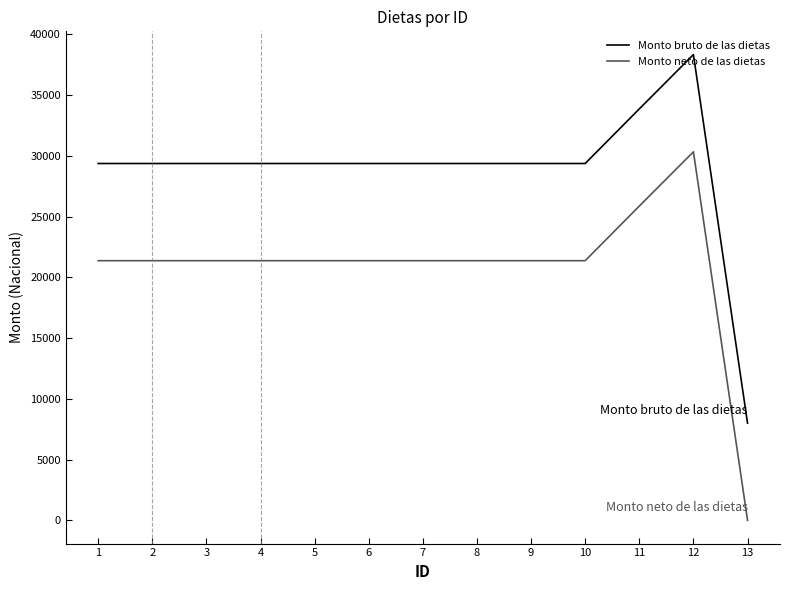

Reading left to right, extract all data points from this chart.

Monto bruto de las dietas: 29370.1	29370.1	29370.1	29370.1	29370.1	29370.1	29370.1	29370.1	29370.1	29370.1	33867.3	38333.3	8000.0
Monto neto de las dietas: 21370.1	21370.1	21370.1	21370.1	21370.1	21370.1	21370.1	21370.1	21370.1	21370.1	25867.3	30333.3	0.0